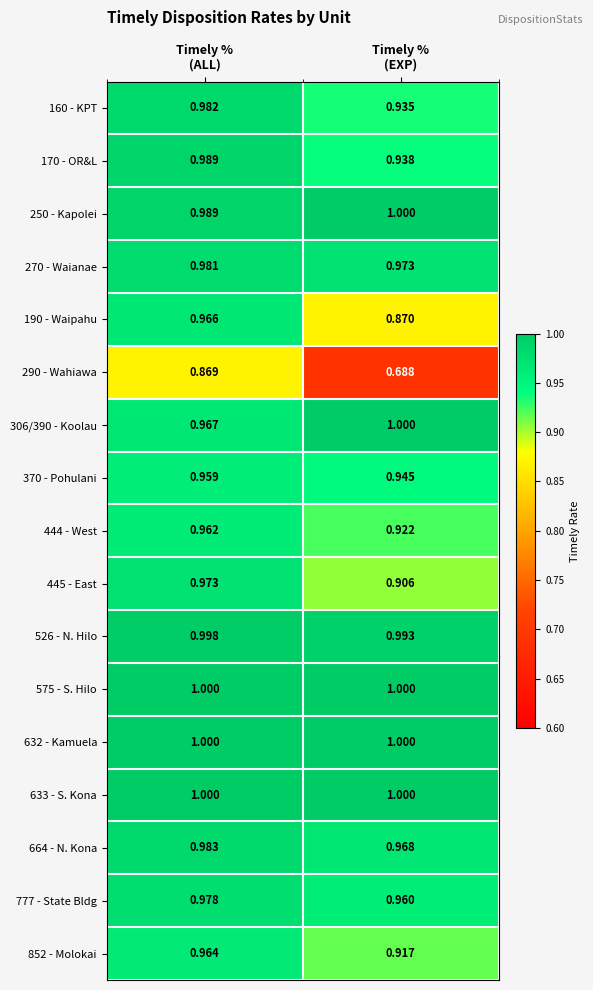

Between Timely %
(ALL) and Timely %
(EXP), which series saw the biggest shift?

290 - Wahiawa